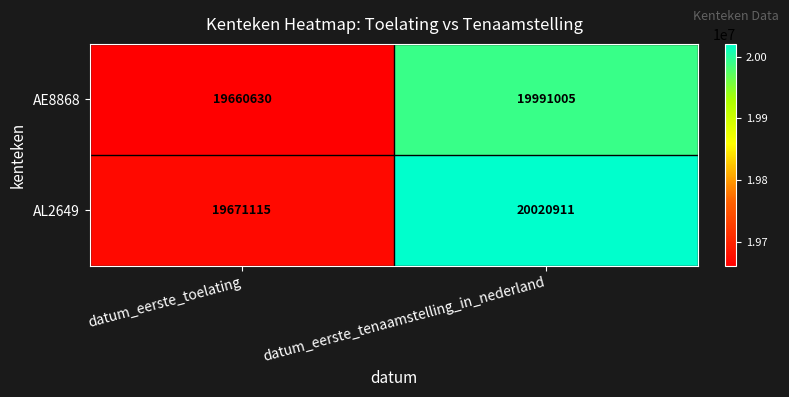

Which series has the largest total across all categories?

AL2649